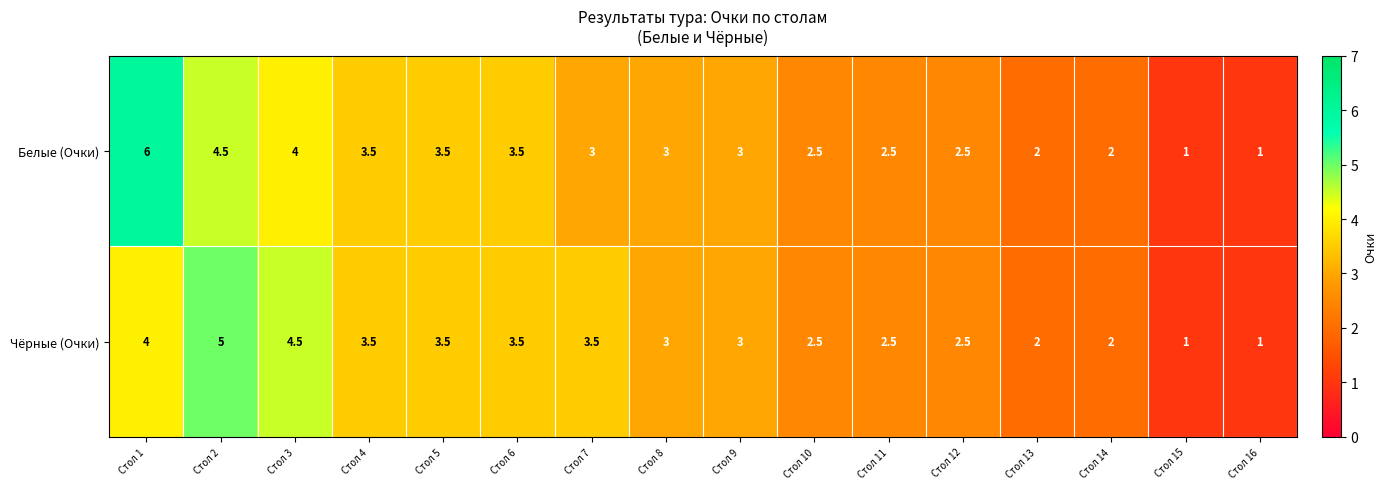

At which category does the chart reach its peak across all series?

Стол 1